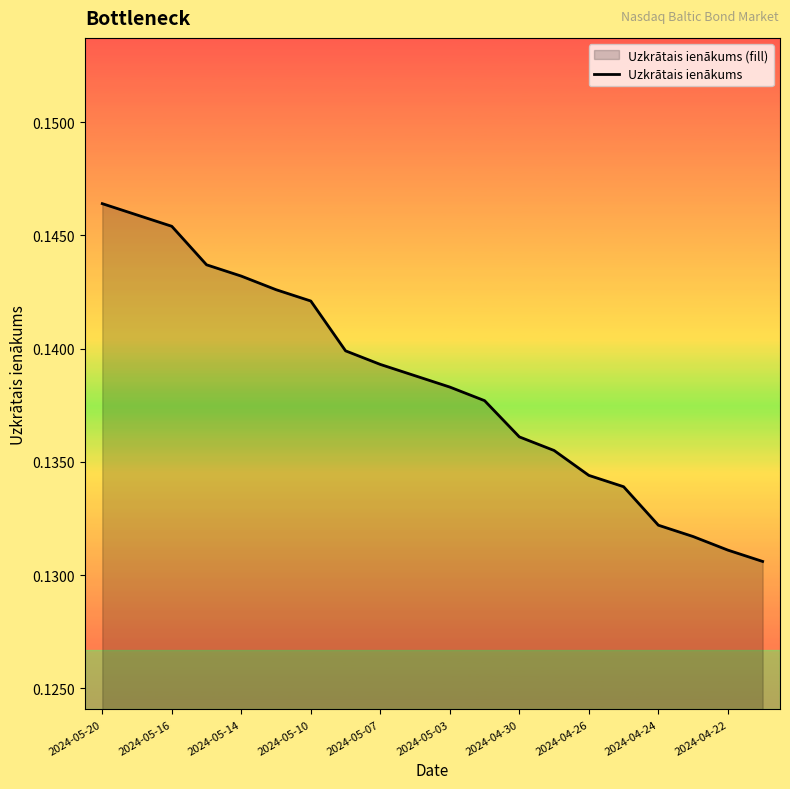

Reading left to right, extract all data points from this chart.

0.1	0.1	0.1	0.1	0.1	0.1	0.1	0.1	0.1	0.1	0.1	0.1	0.1	0.1	0.1	0.1	0.1	0.1	0.1	0.1